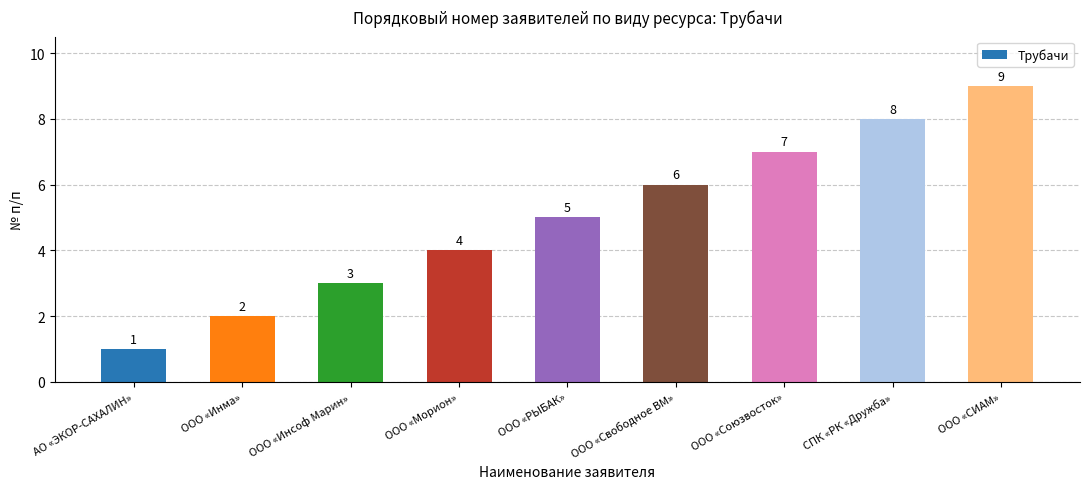

Reading left to right, what are all the values shown in this chart?

1	2	3	4	5	6	7	8	9